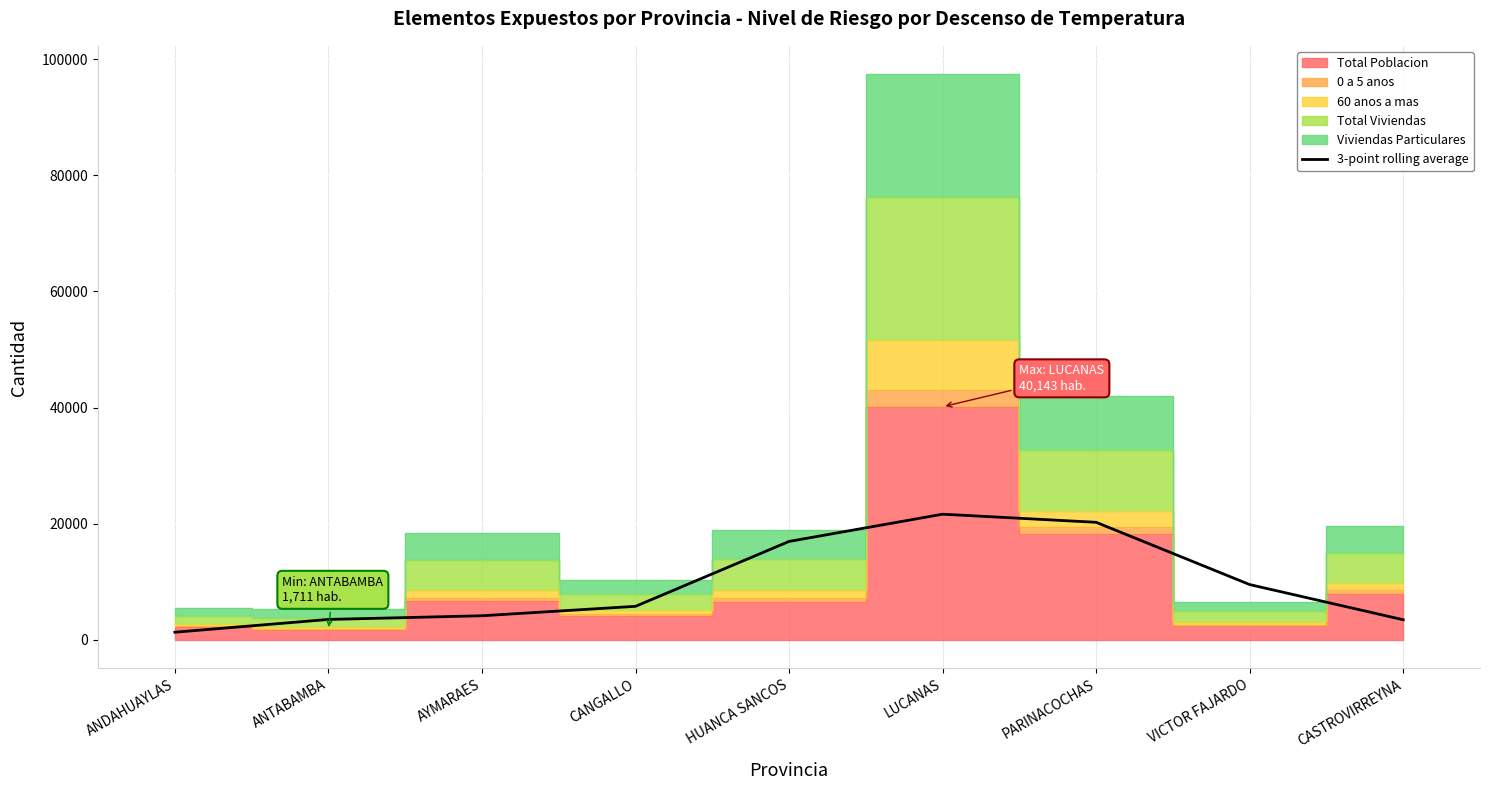

Which category has the highest value across all series?

LUCANAS